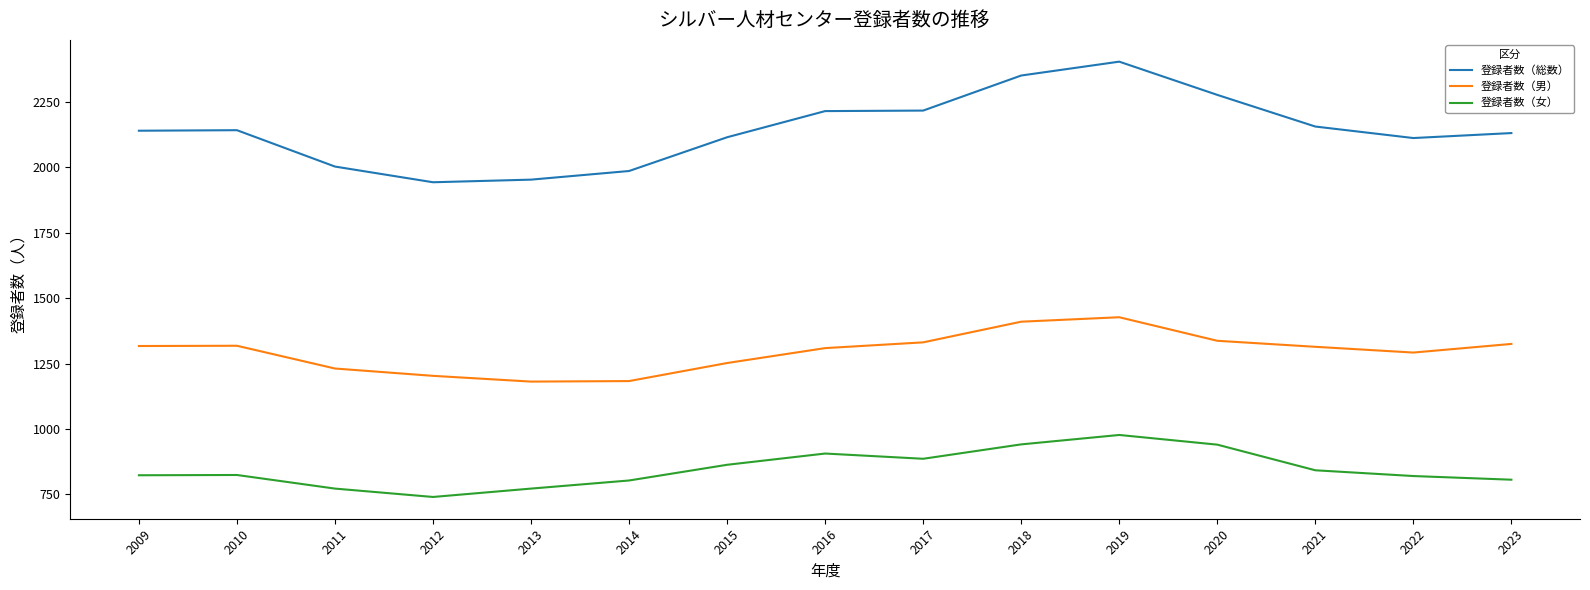

The value of 登録者数（女） at 2012 is 208. True or false?

False